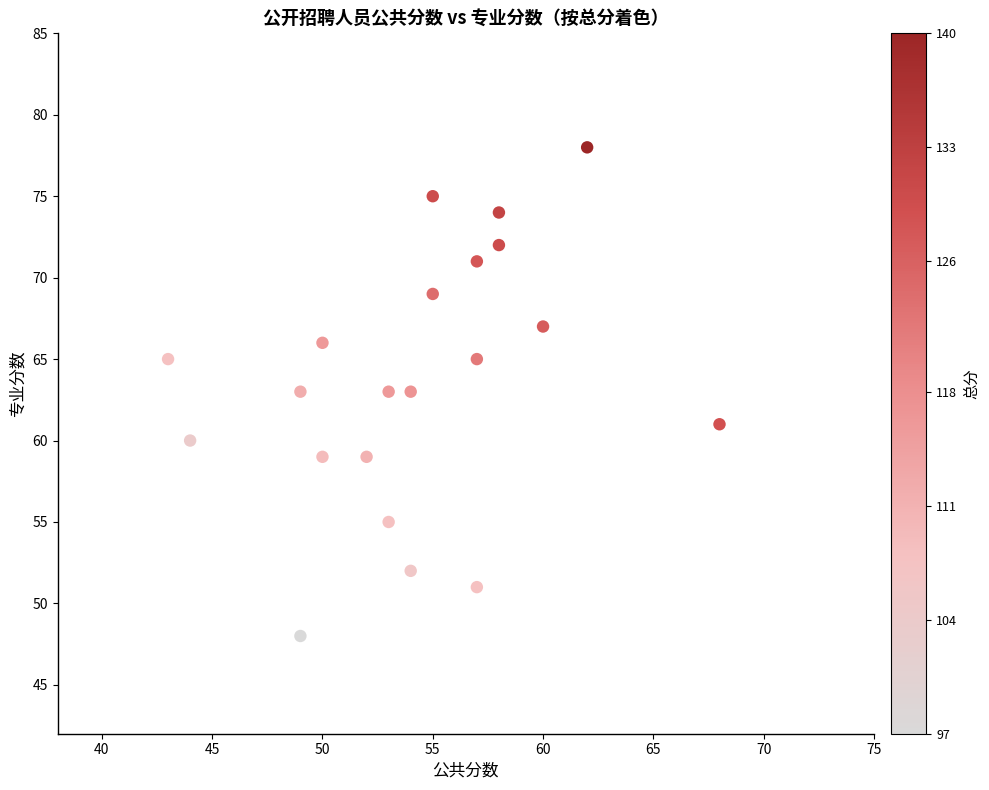

What is the range of X values (max minus min)?

25